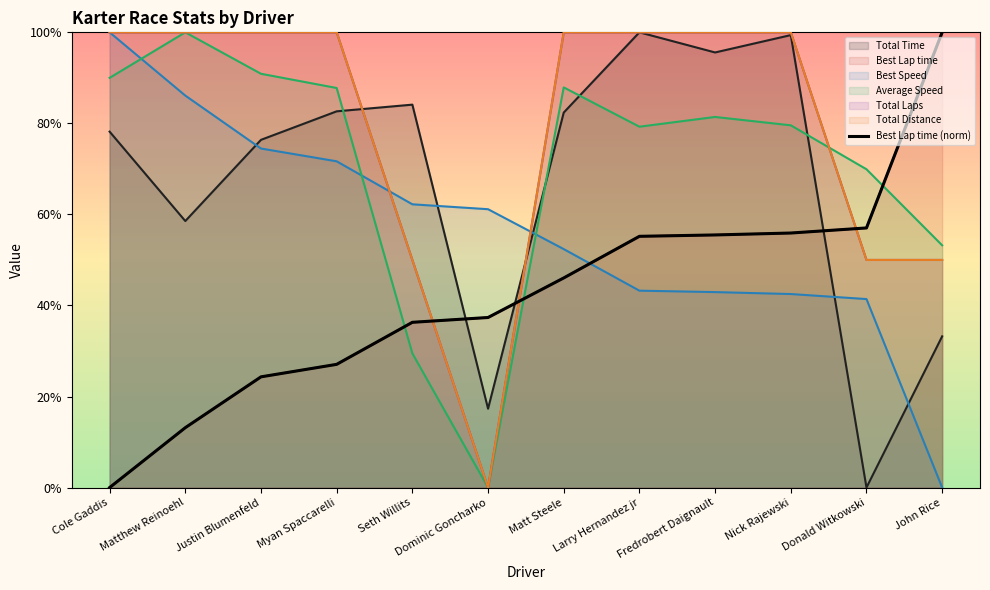

True or false: the data shows 0.2 at Matthew Reinoehl.

False